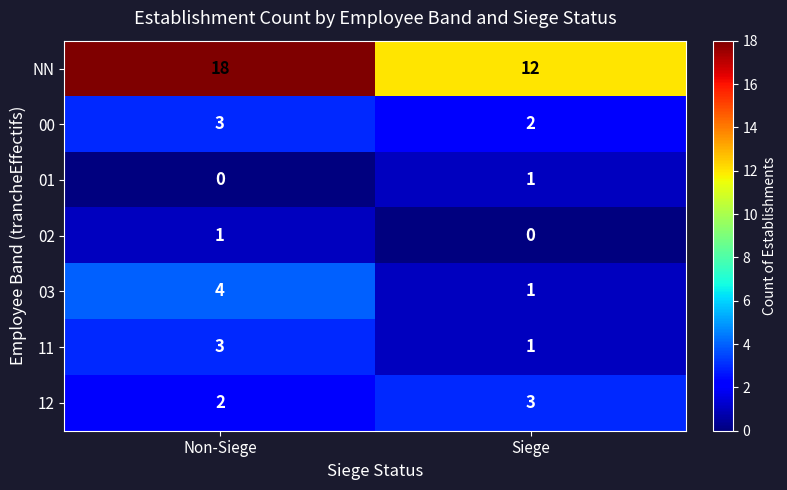

At which category is the sum across all series the highest?

Non-Siege